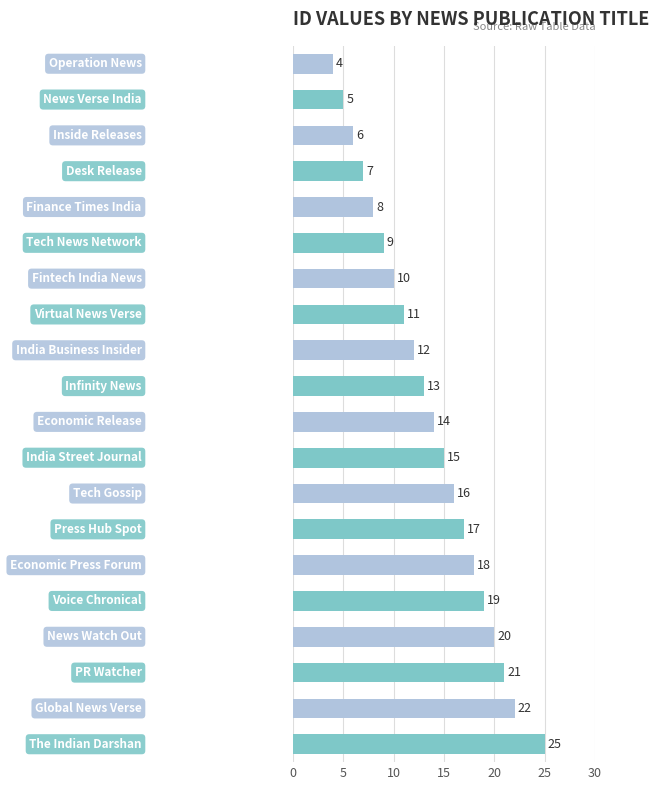

What is the smallest value displayed?

4